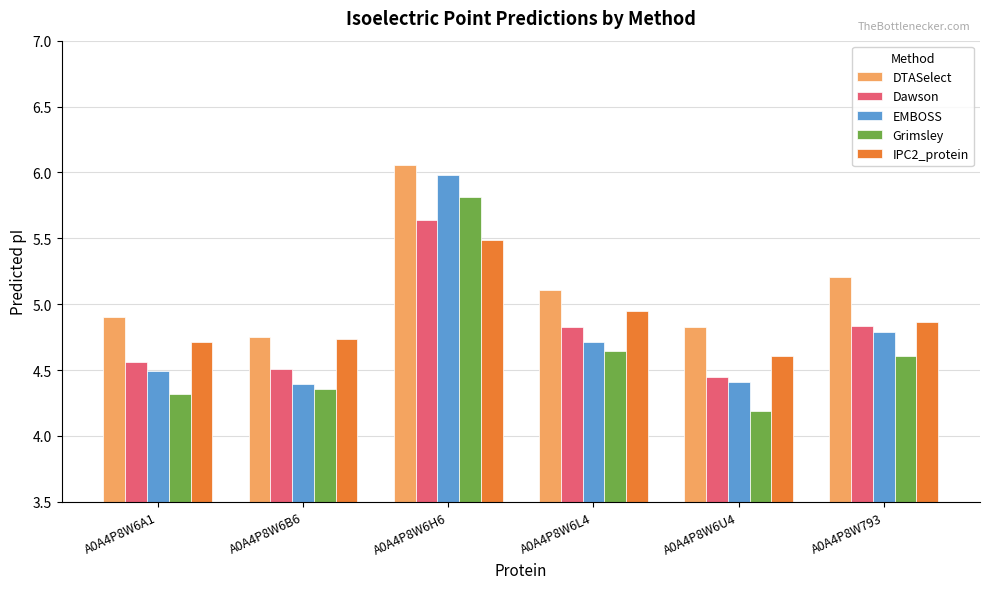

Is the value of EMBOSS at A0A4P8W6H6 greater than the value of IPC2_protein at A0A4P8W6U4?

Yes